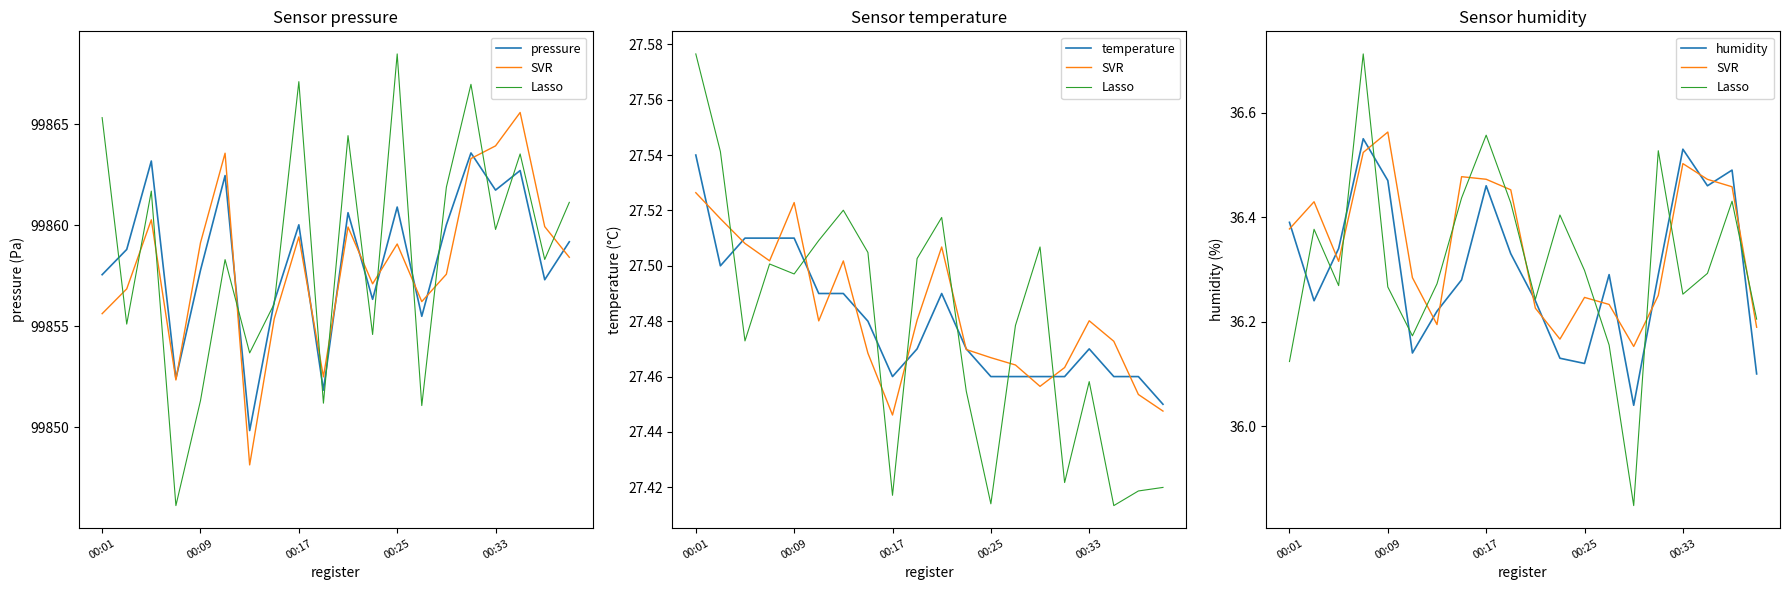

True or false: pressure has a value of 23736.6 at 00:25.

False